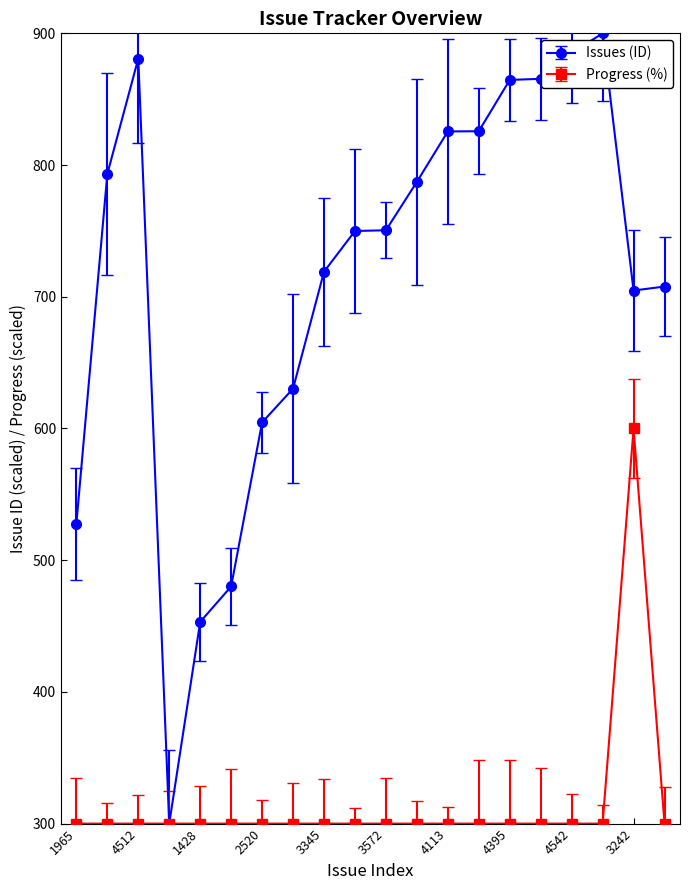

What is the highest value of the Progress (%) series?

600.0